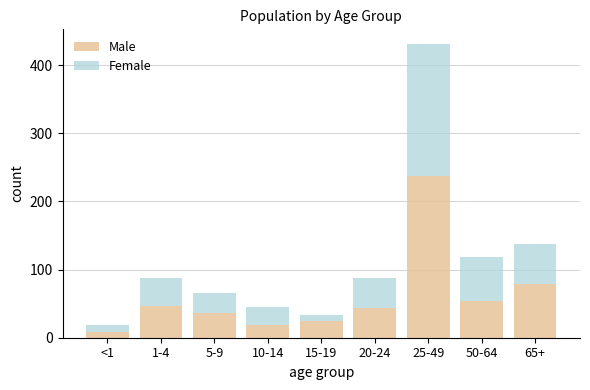

Reading left to right, what are the values for Male?

<1=8	1-4=47	5-9=37	10-14=18	15-19=24	20-24=44	25-49=237	50-64=54	65+=79